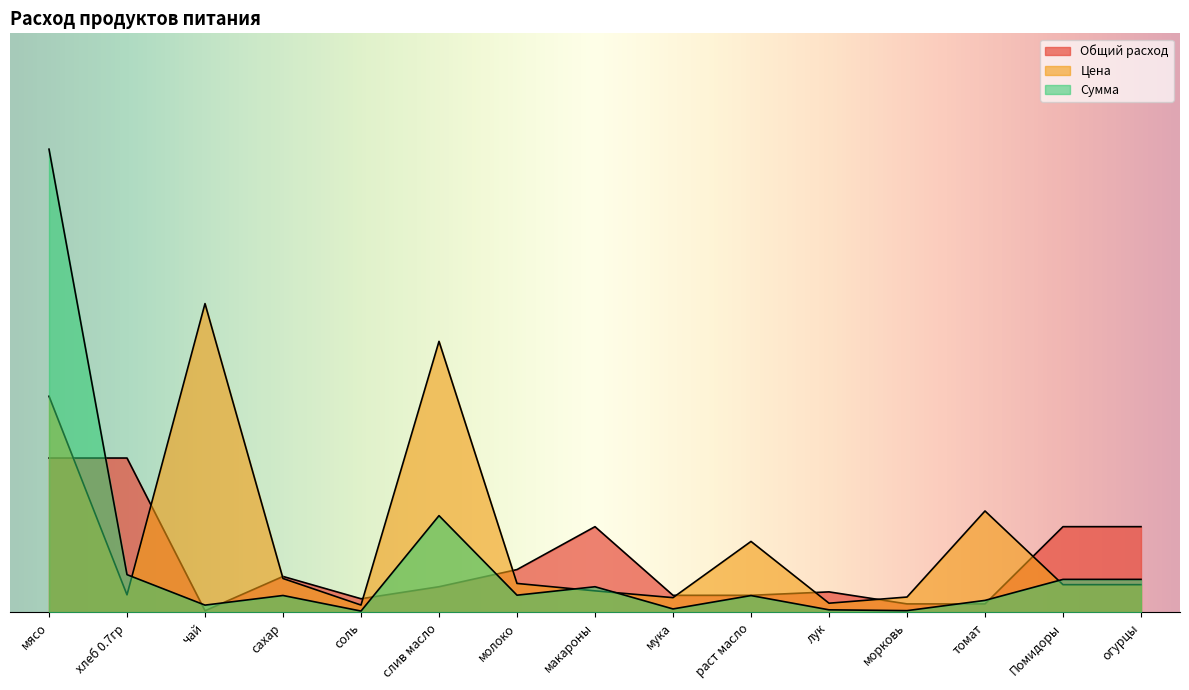

What is the label of the 14th point from the right?

хлеб 0.7гр